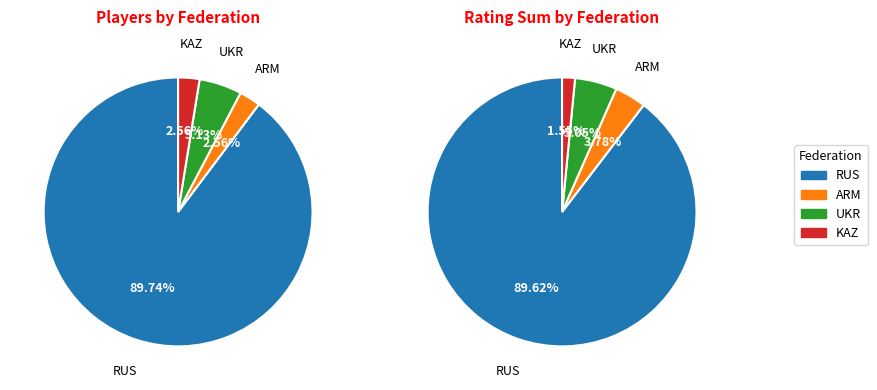

How much of the chart is everything except ARM?

97.4%